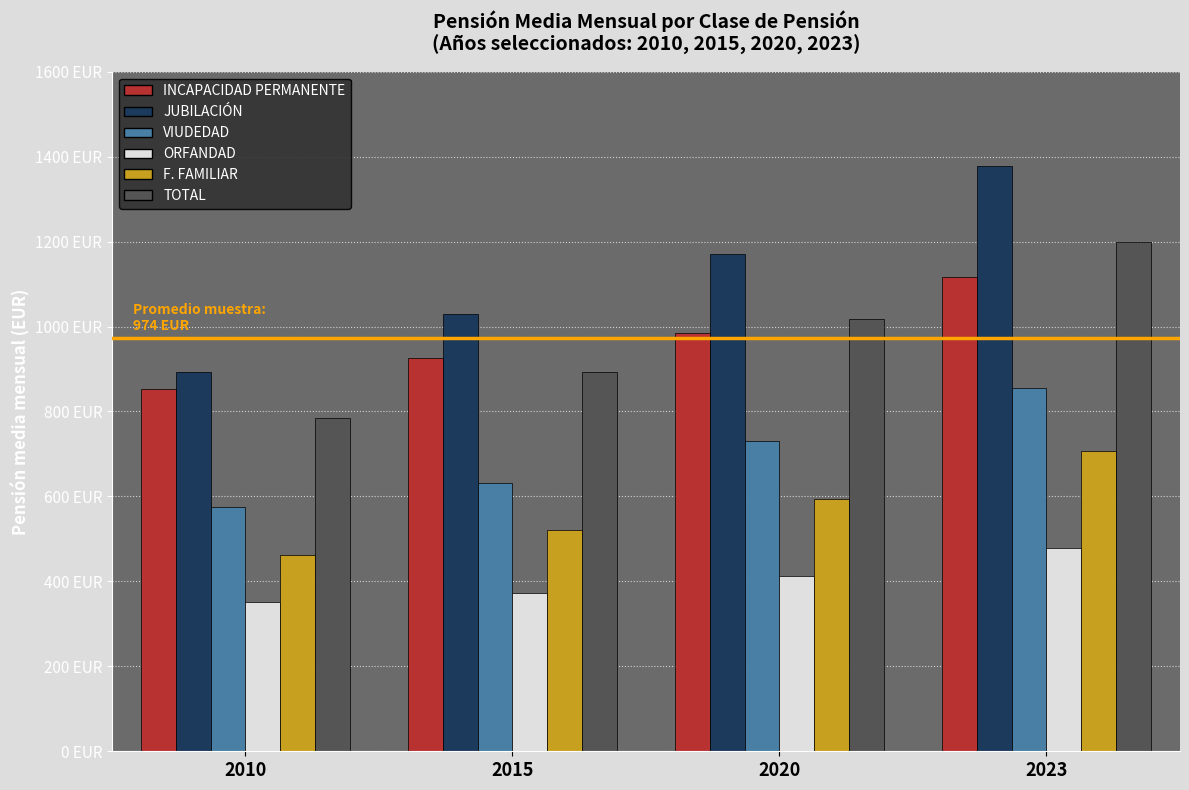

What is the difference between the maximum and second lowest values in the JUBILACIÓN series?

348.9